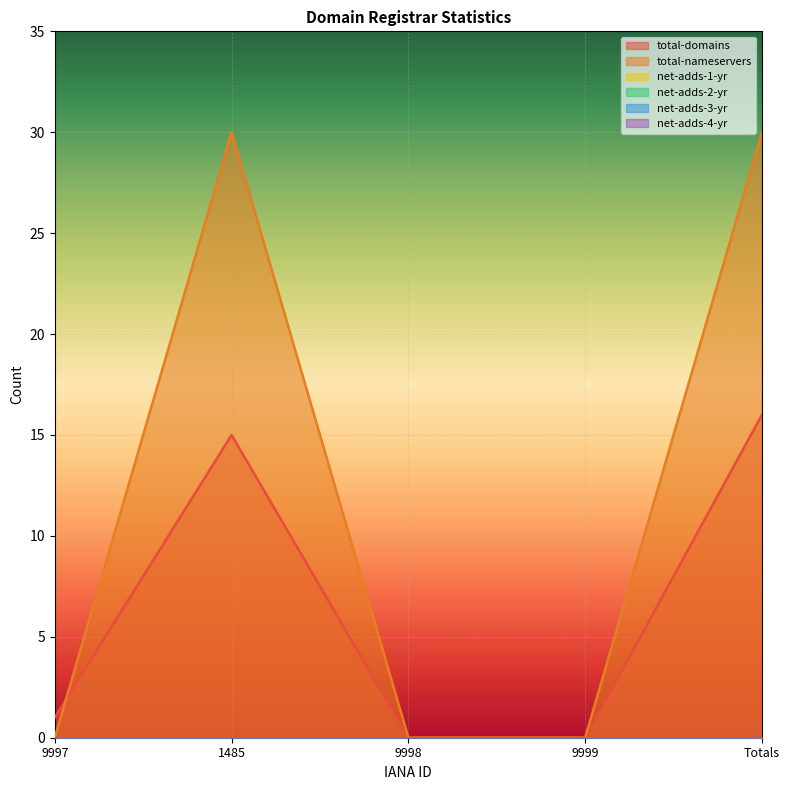

True or false: net-adds-3-yr and net-adds-2-yr cross at least once.

False